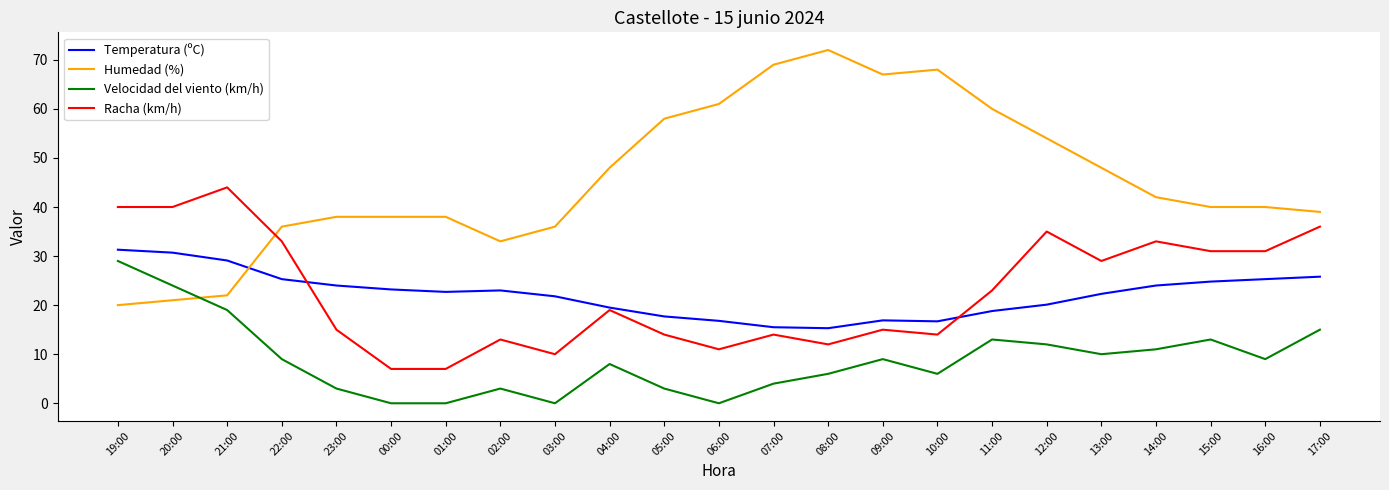

What are all the series names shown in the legend?

Temperatura (ºC), Humedad (%), Velocidad del viento (km/h), Racha (km/h)